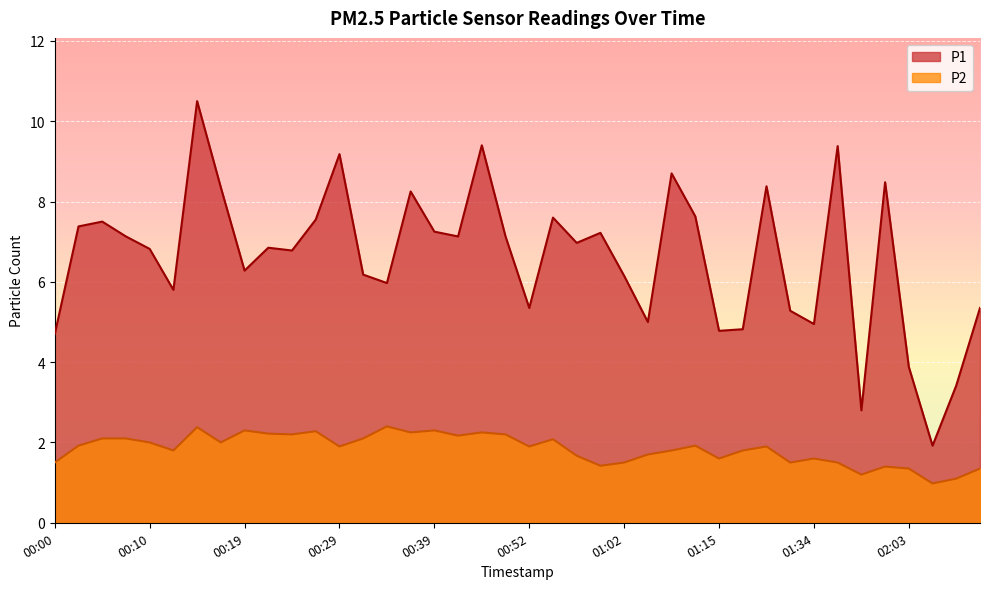

Read the P1 value at 00:00.

4.7